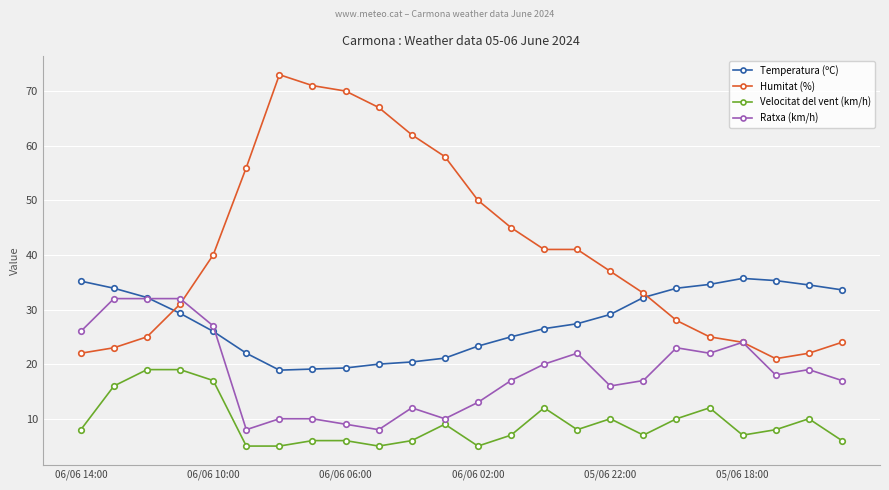

True or false: Velocitat del vent (km/h) and Humitat (%) cross at least once.

False